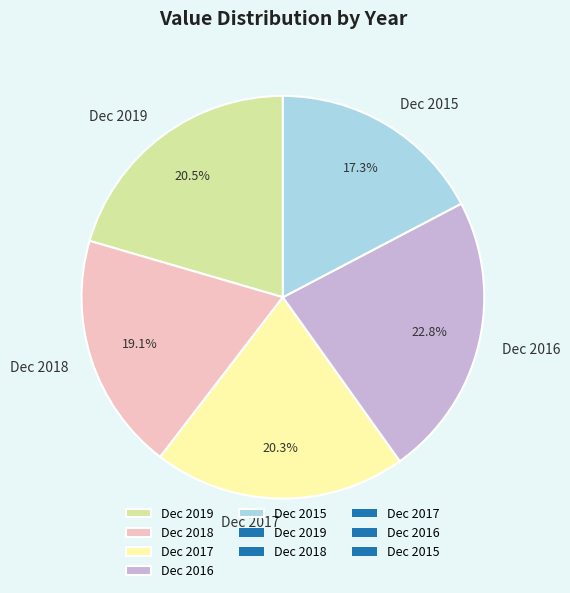

What is the total percentage of Dec 2015 and Dec 2018?

36.4%